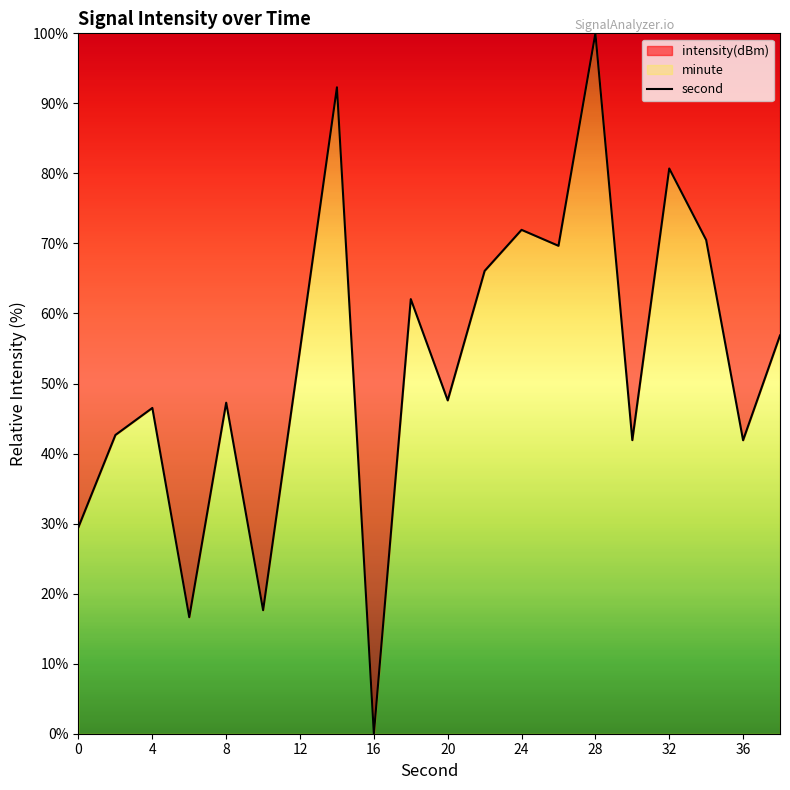

What is the average value?

52.8